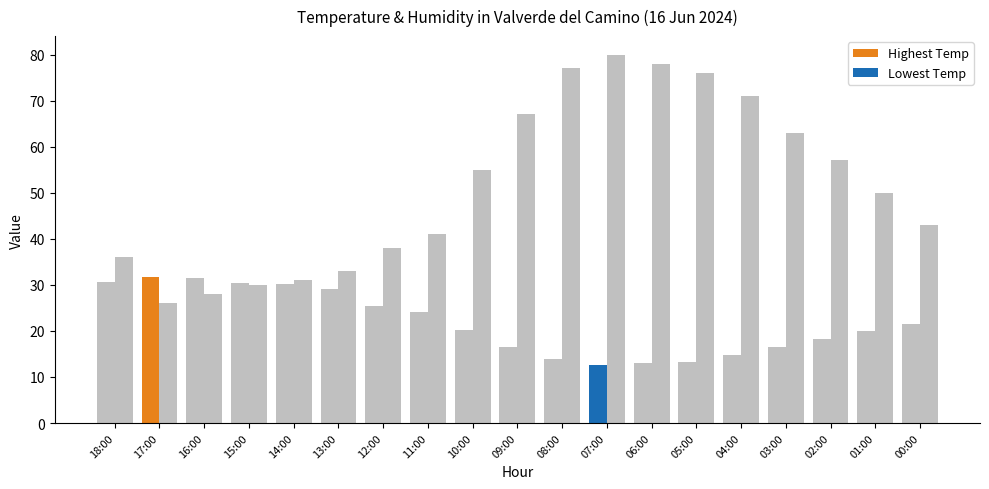

How many series are shown in this chart?

2